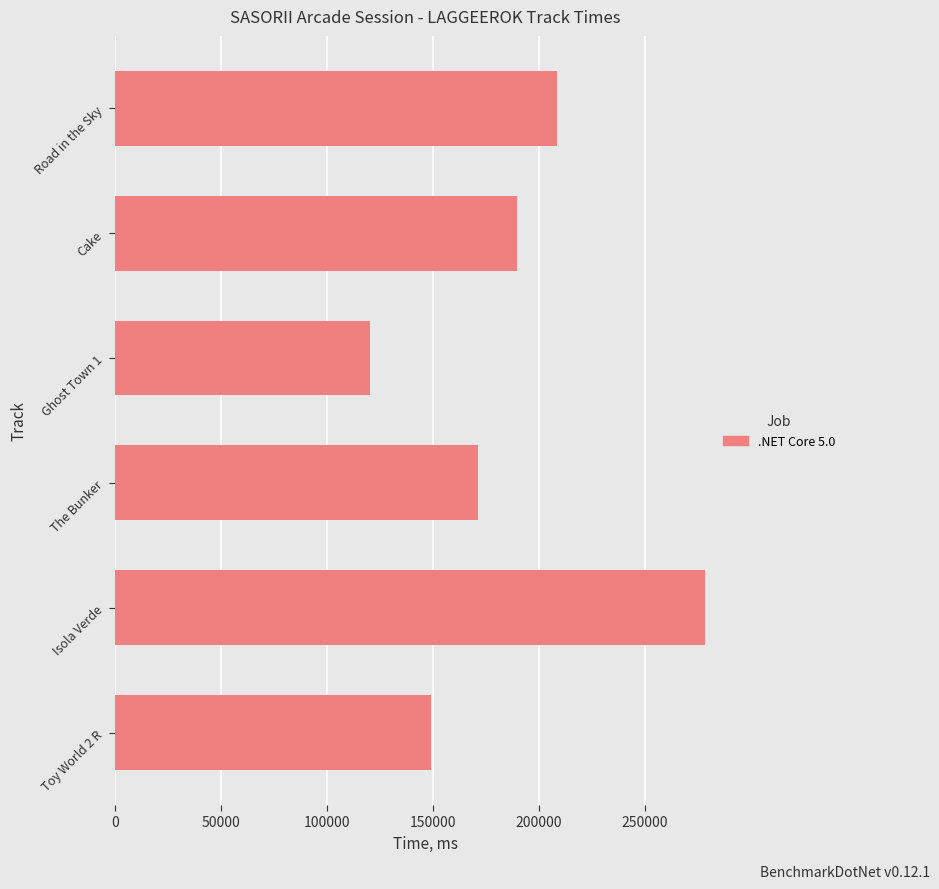

List the labels in order of value, smallest first.

Ghost Town 1, Toy World 2 R, The Bunker, Cake, Road in the Sky, Isola Verde